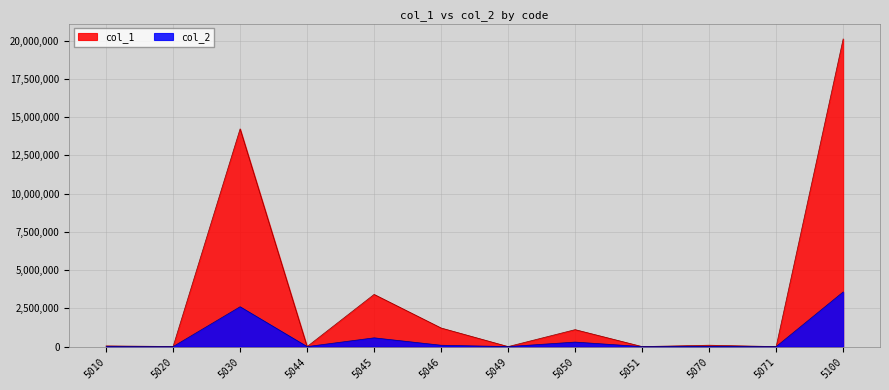

Does the chart display data point markers on the line(s)?

No